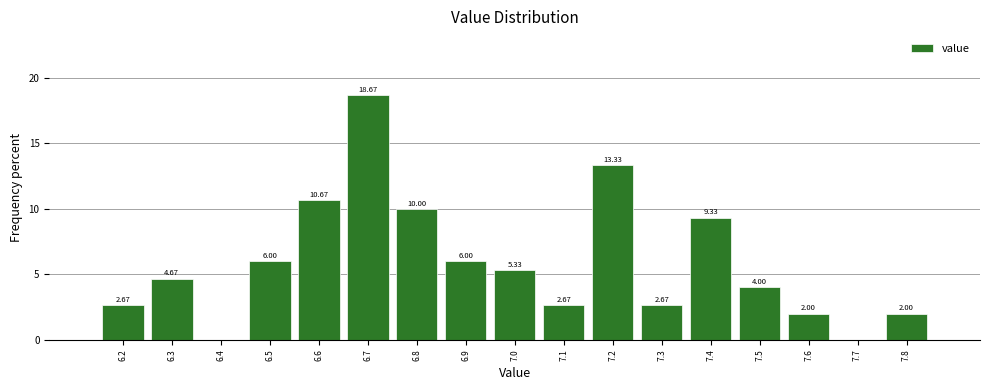

What is the sum of all values?

100.0